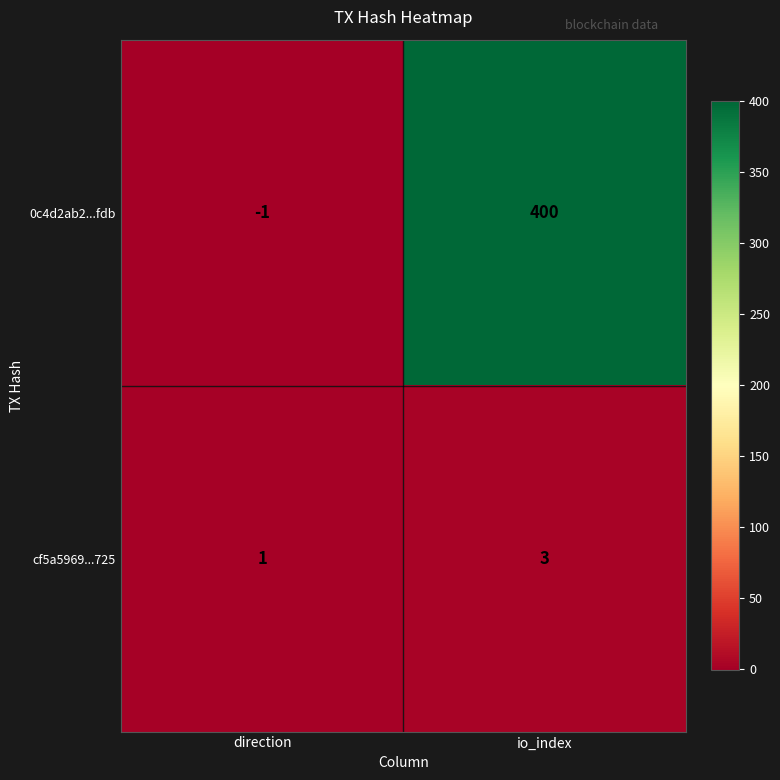

Which series changed the most between direction and io_index?

0c4d2ab2...fdb